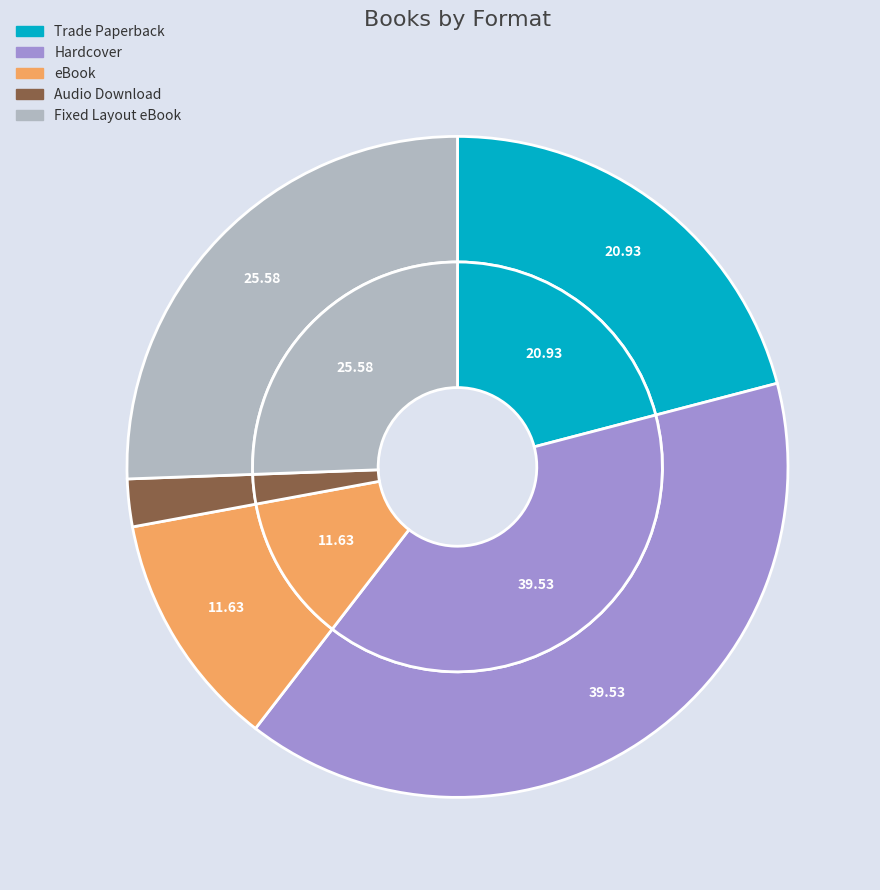

To the nearest percent, what portion does Hardcover represent?

40%